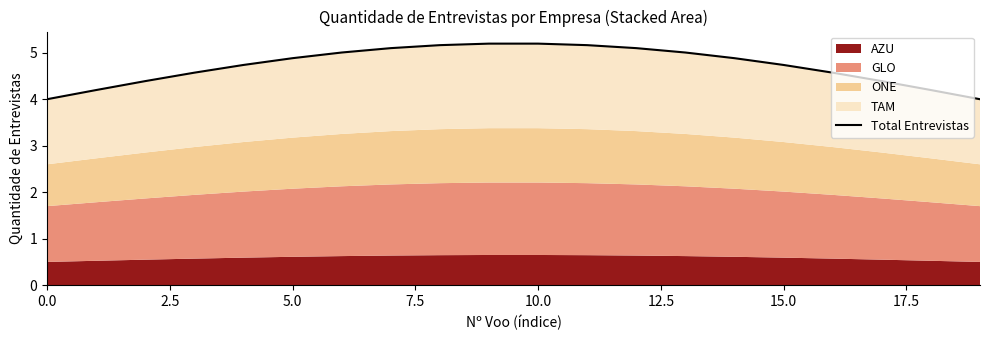

What value does the data have at 9?

5.2